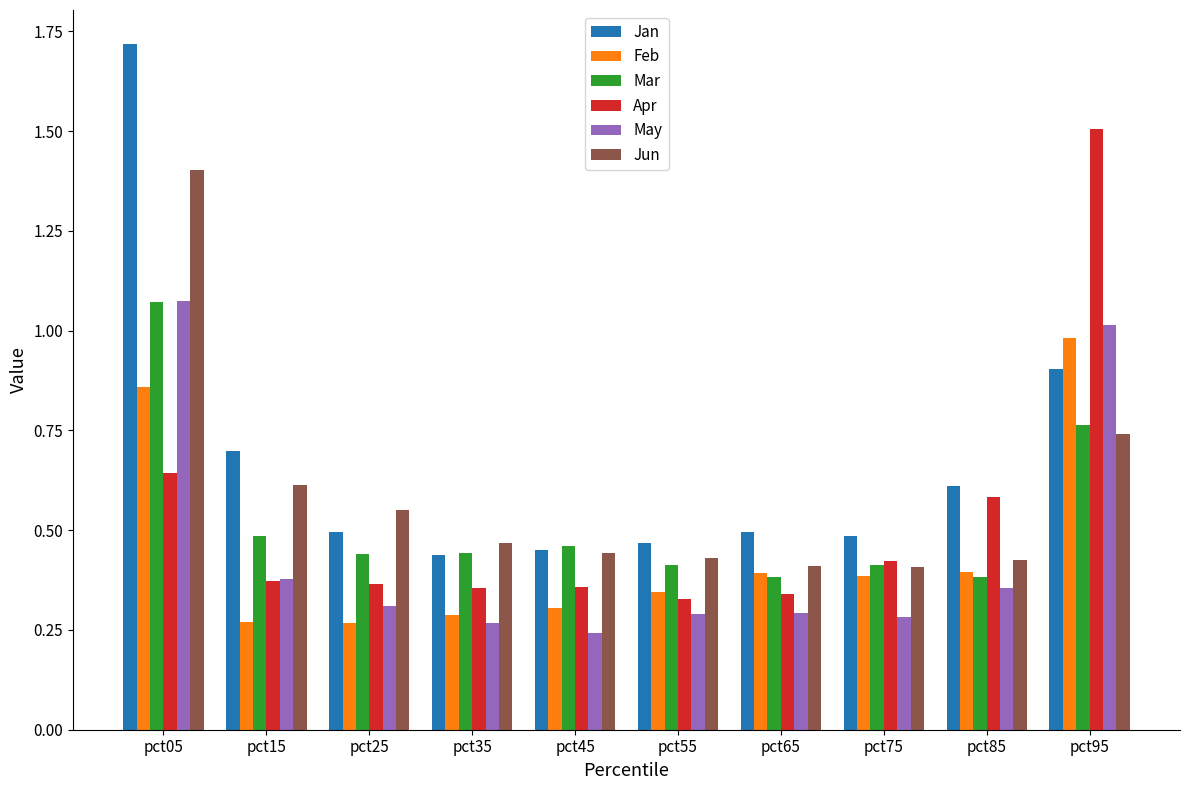

Which series has the largest total across all categories?

Jan